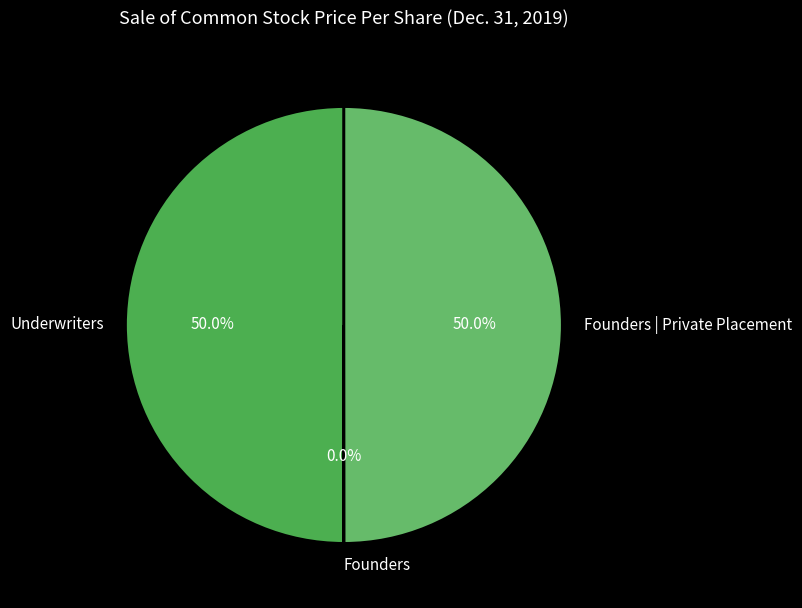

To the nearest percent, what is the difference between the Founders and Founders | Private Placement slice percentages?

50%